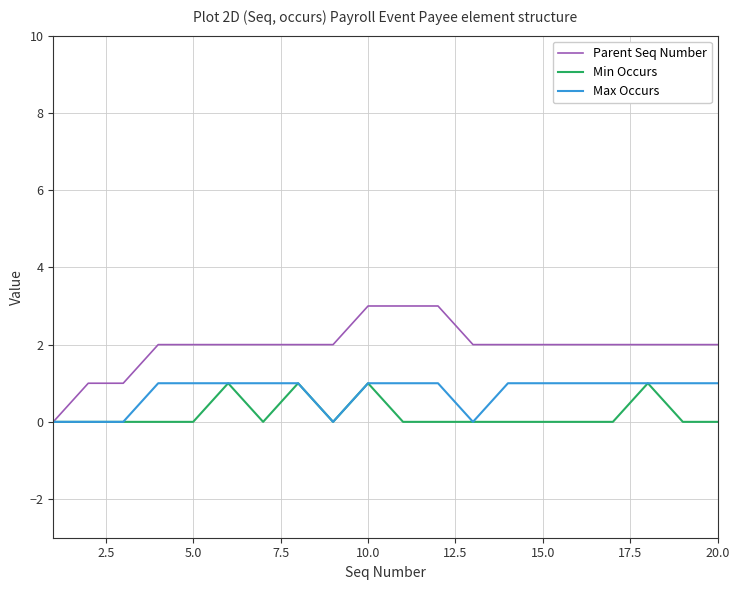

Which series has the largest range (max minus min)?

Parent Seq Number